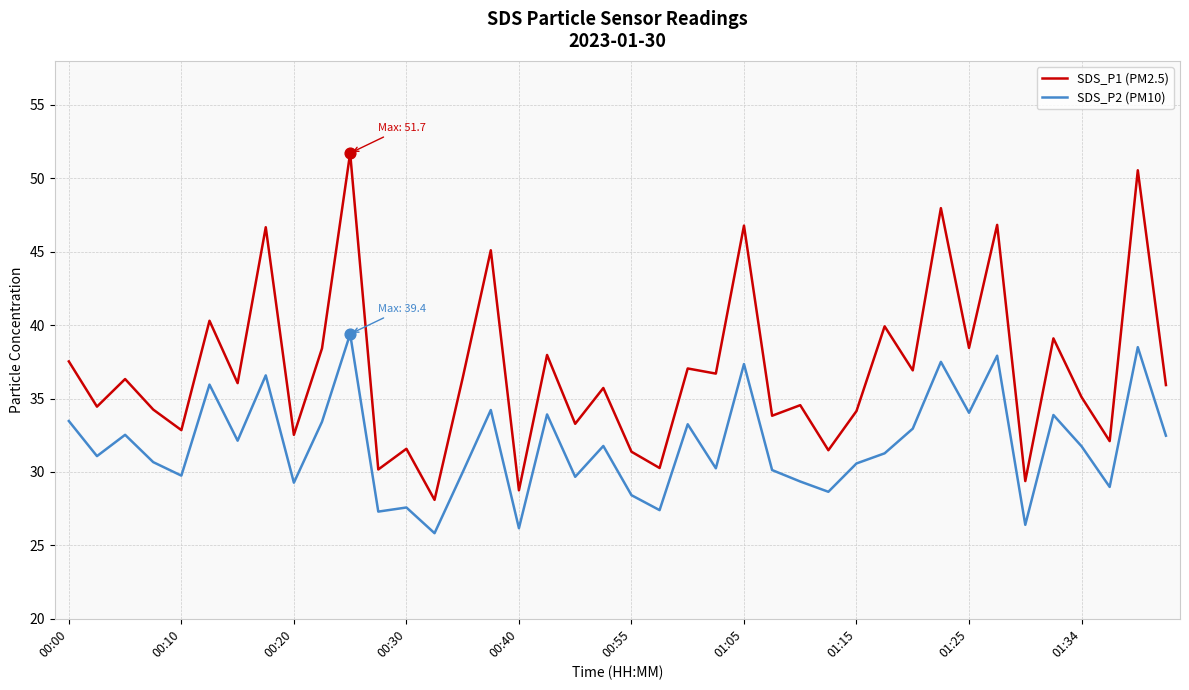

Which series has the largest range (max minus min)?

SDS_P1 (PM2.5)